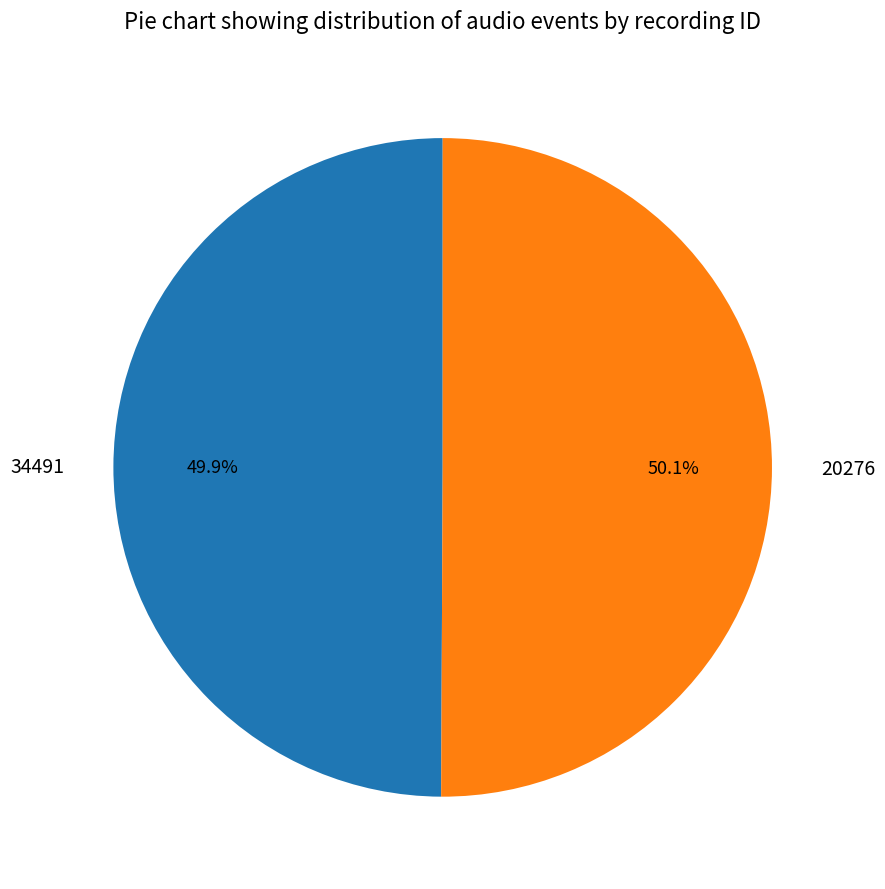

How many segments does this pie chart have?

2